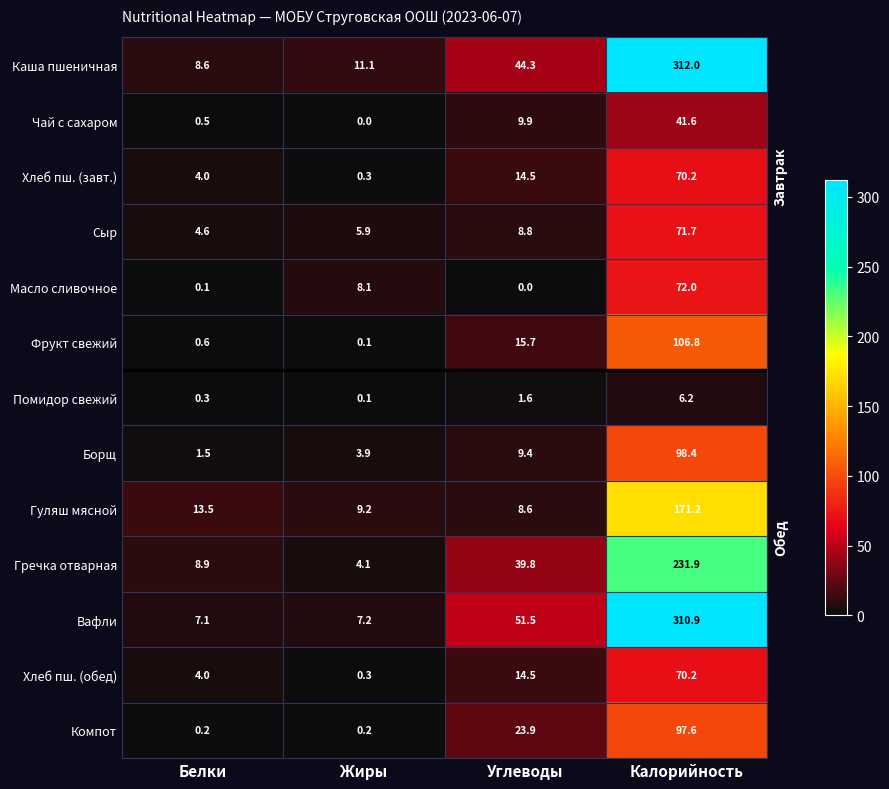

Is the value of Хлеб пш. (обед) at Белки greater than the value of Гречка отварная at Белки?

No